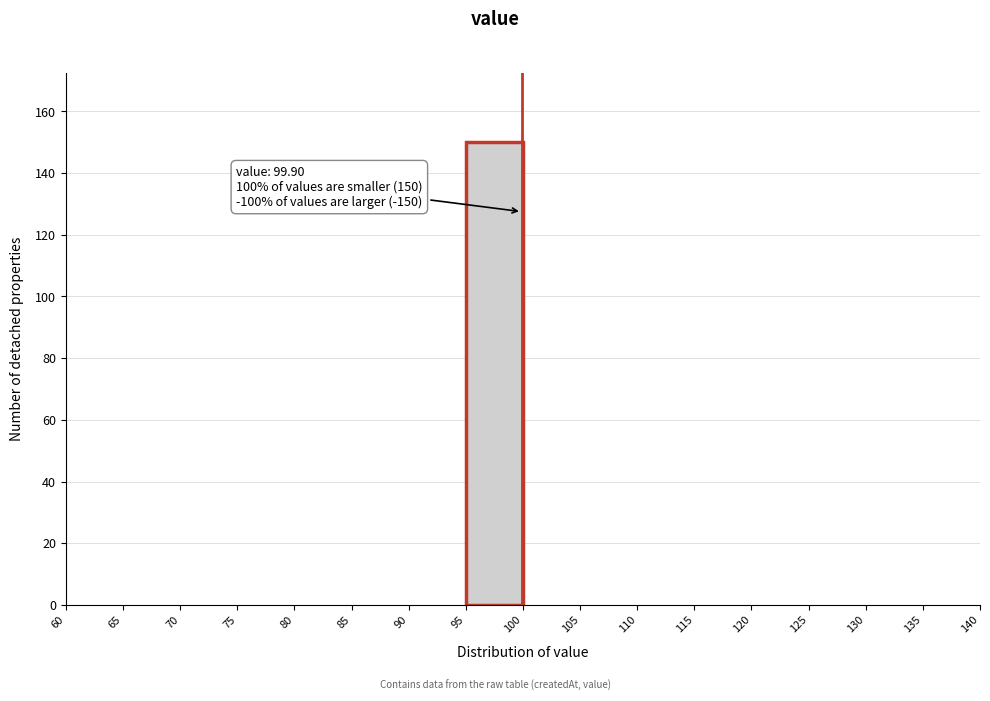

Which range on the x-axis has the tallest bar?

95 to 100